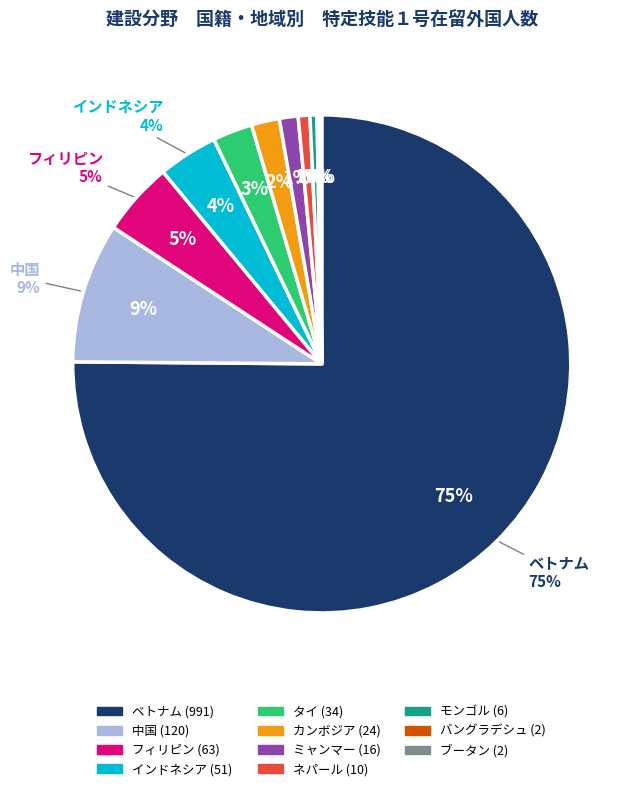

Rank the categories by value from lowest to highest.

バングラデシュ, ブータン, モンゴル, ネパール, ミャンマー, カンボジア, タイ, インドネシア, フィリピン, 中国, ベトナム